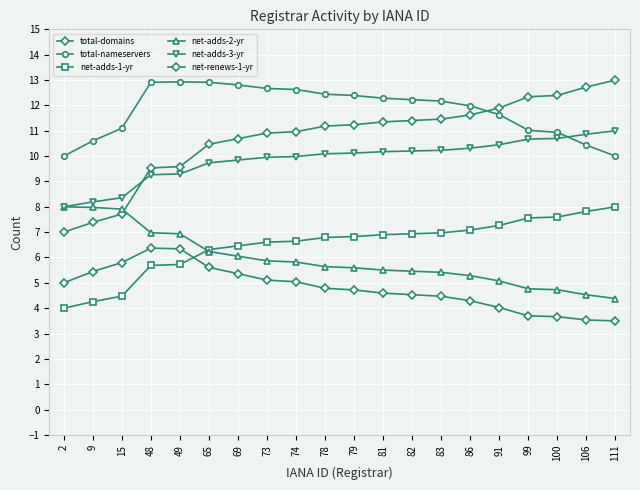

How many lines are shown in the chart?

6